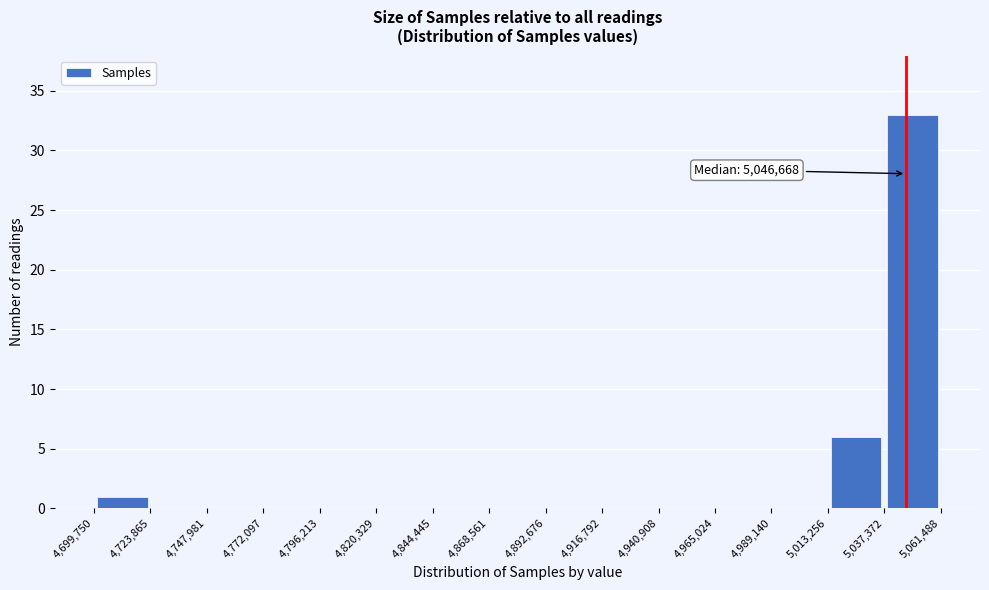

Which range on the x-axis has the tallest bar?

5,037,372 to 5,061,488